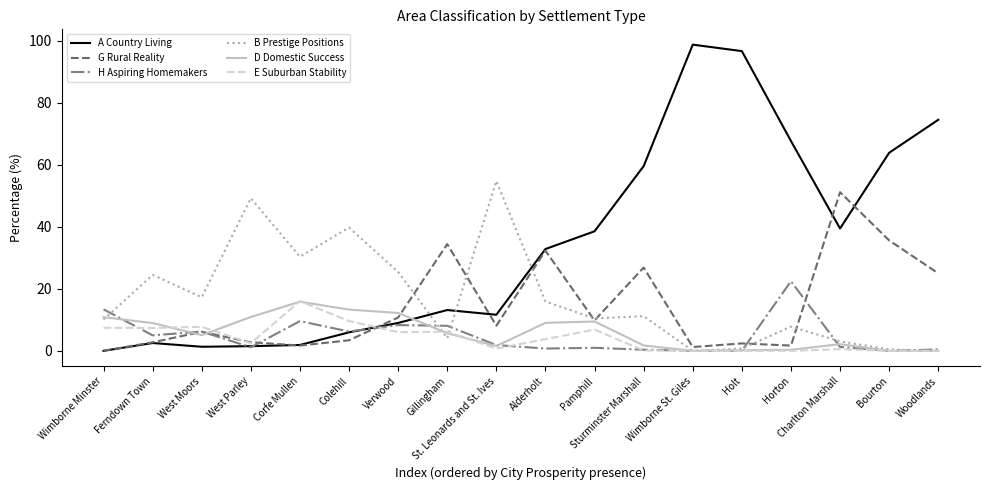

What position from the left is St. Leonards and St. Ives?

9